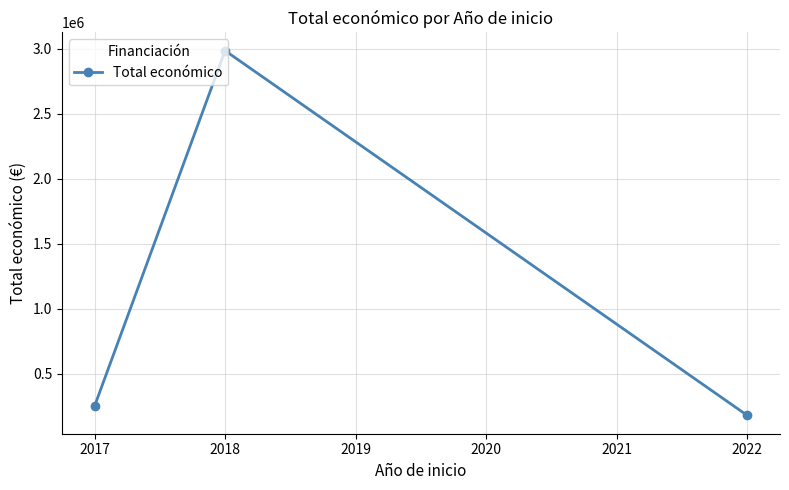

Is it true that the value at 2017 is 248628.0?

True